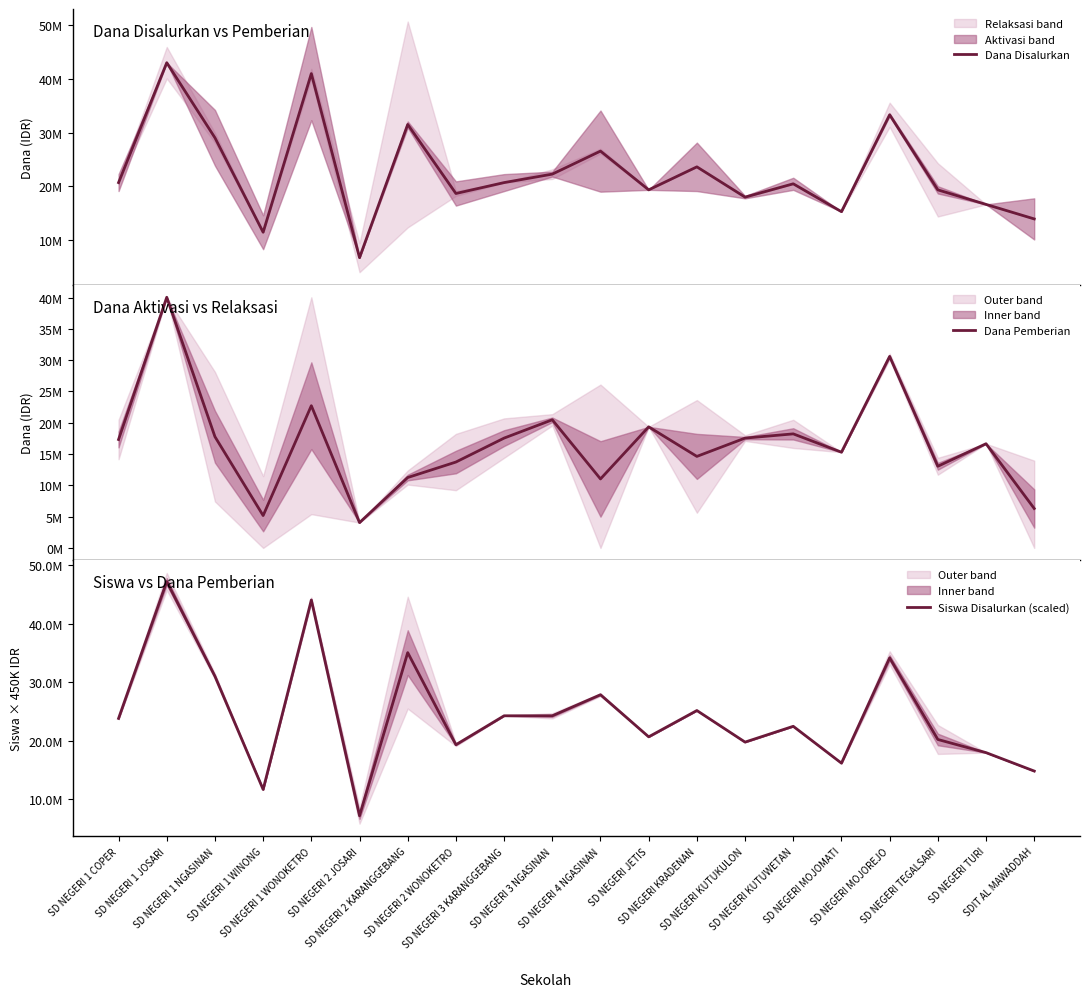

Count the number of categories in the chart.

20